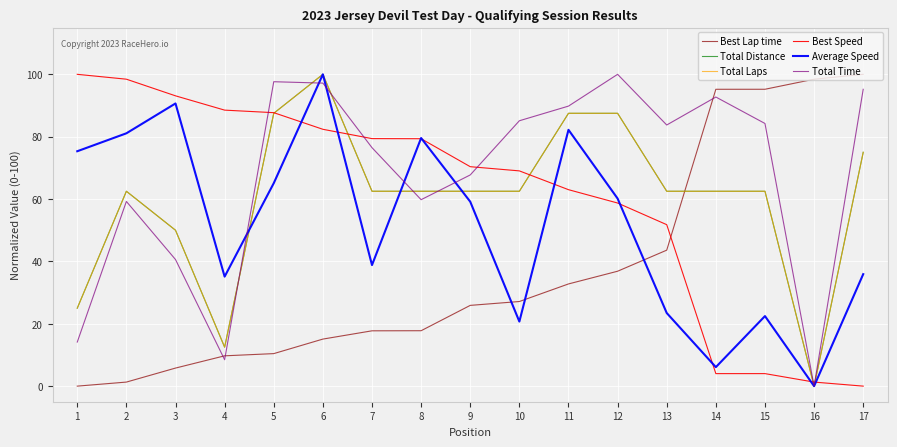

What are all the series names shown in the legend?

Best Lap time, Total Distance, Total Laps, Best Speed, Average Speed, Total Time